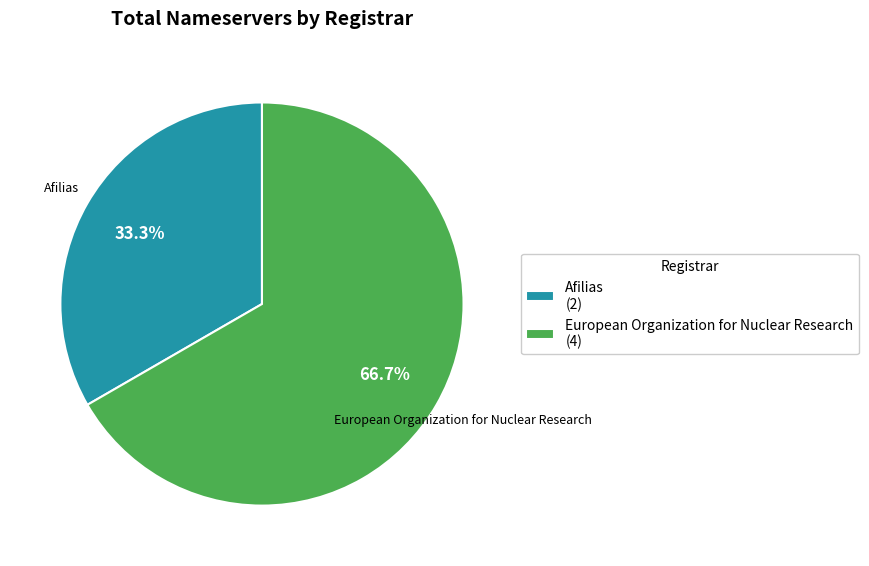

Is the sum of Afilias (2) and European Organization for Nuclear Research (4) greater than half?

Yes